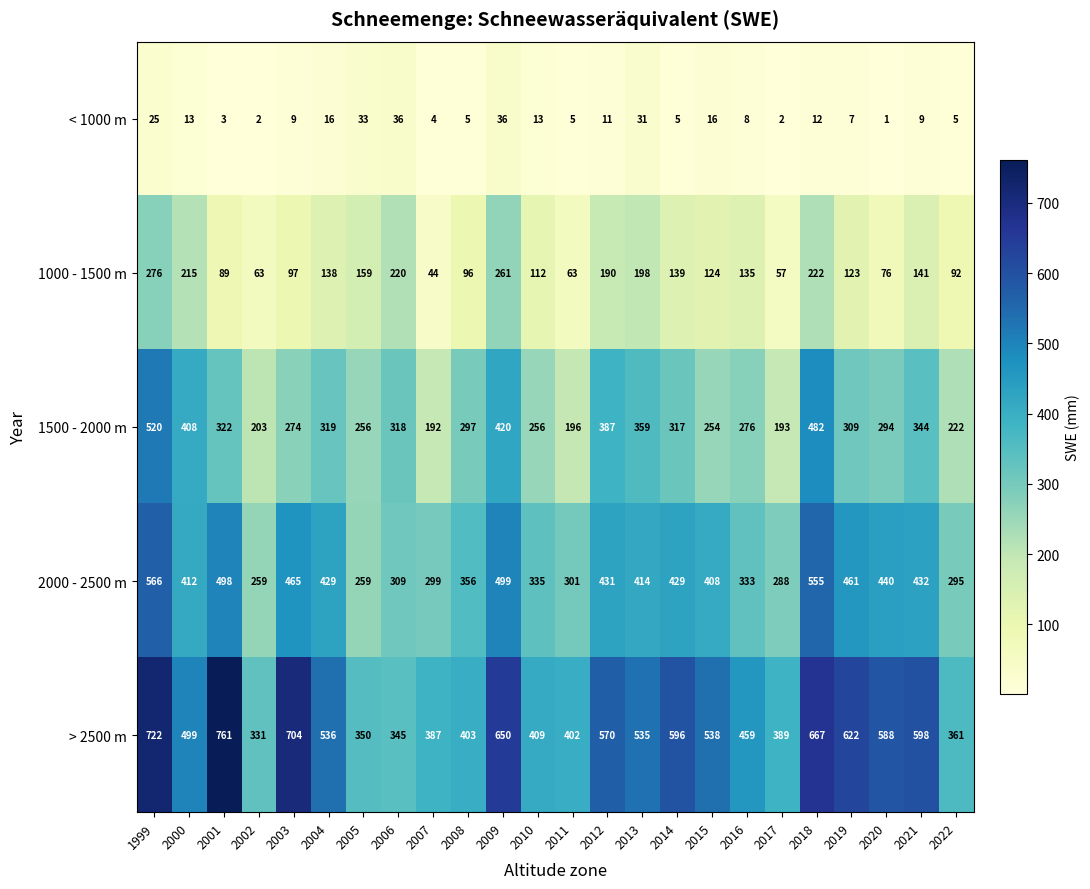

Between 2006 and 2011, which series saw the biggest shift?

1000 - 1500 m